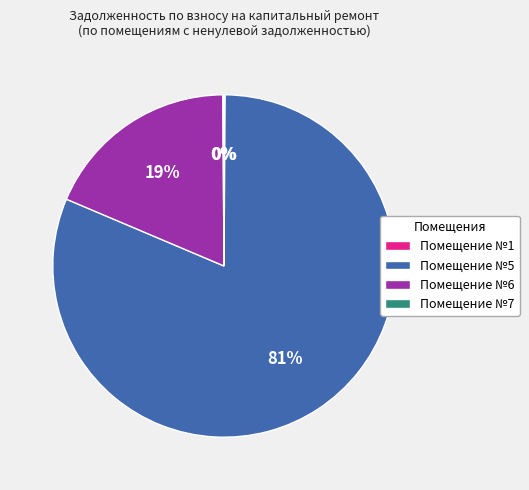

Which slice is the largest?

Помещение №5